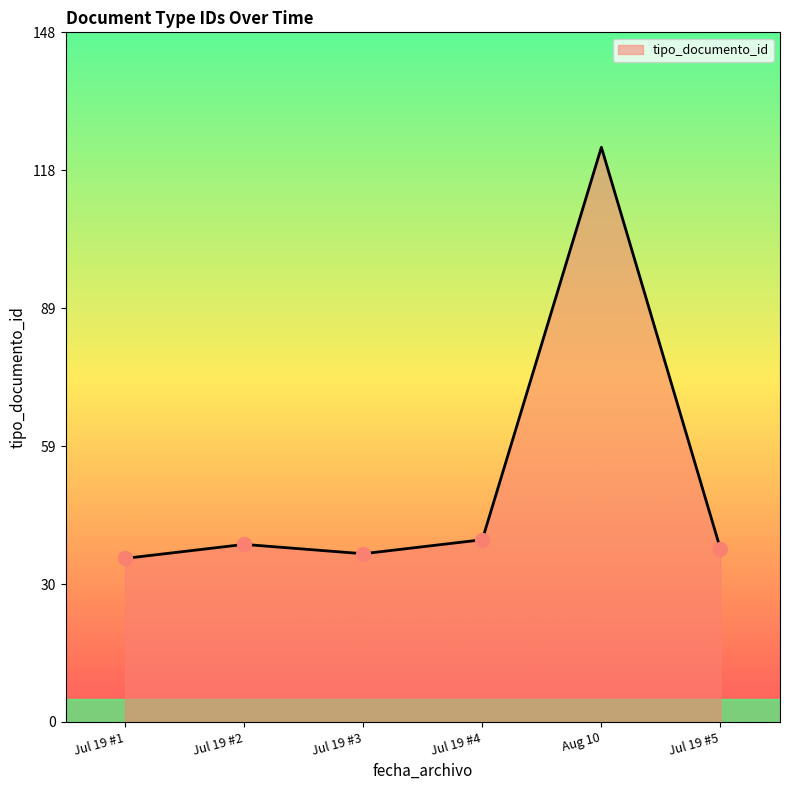

What is the sum of the values at Jul 19 #5 and Jul 19 #1?

72